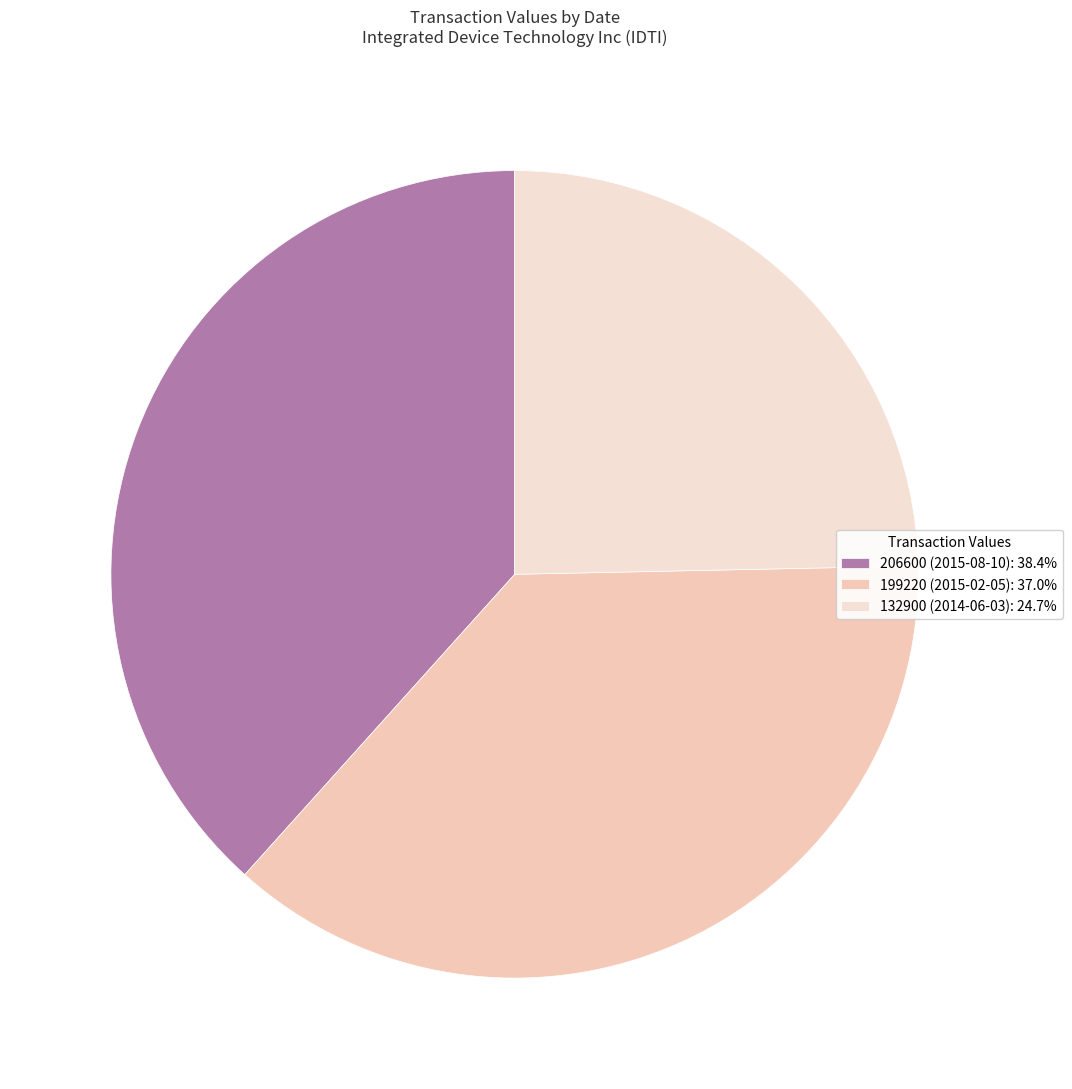

What is the change in value from 206600 (2015-08-10) to 199220 (2015-02-05)?

-7380